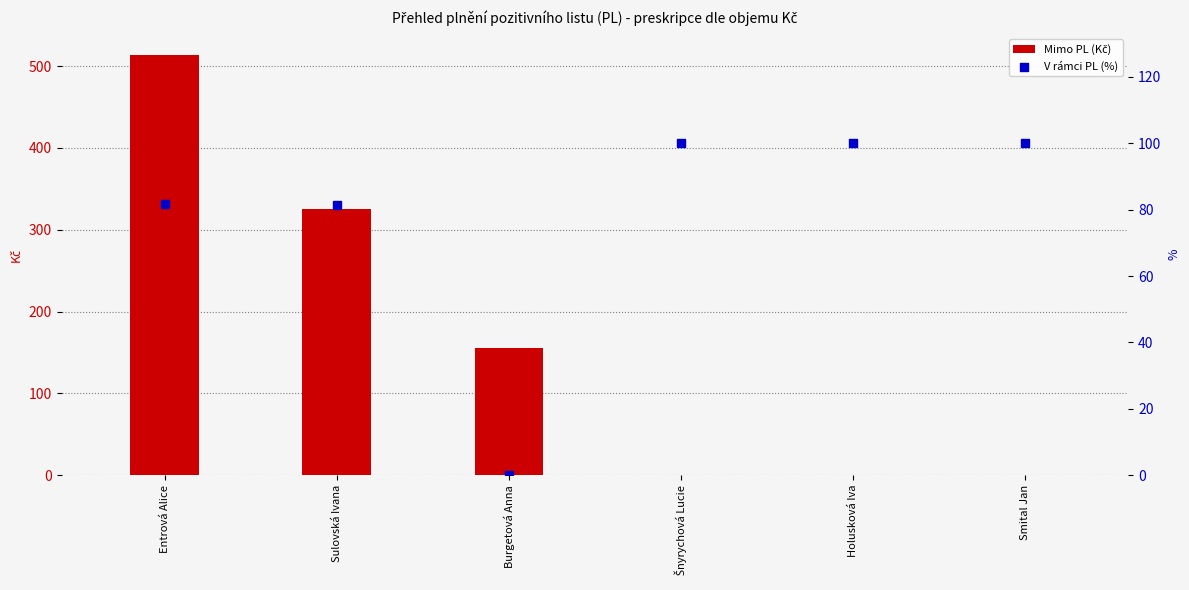

Which series has the largest total across all categories?

Mimo PL (Kč)